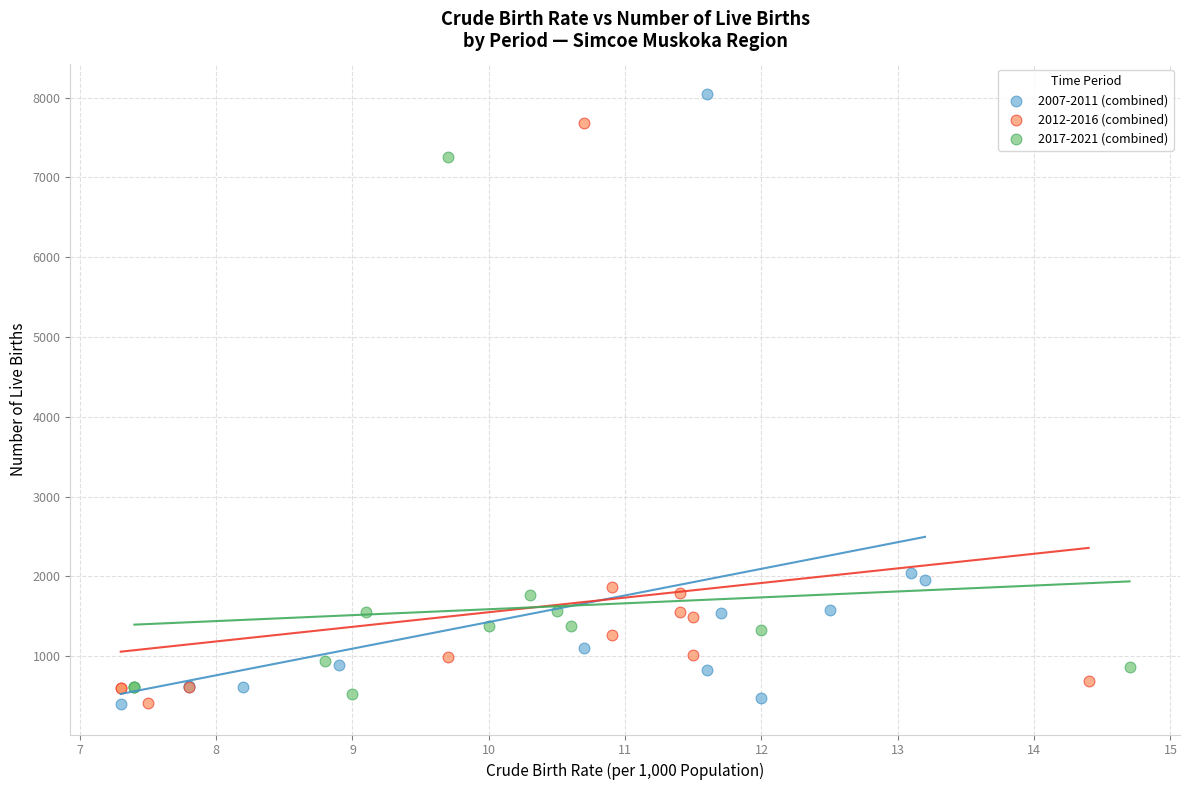

Which series has the largest Y range (max minus min)?

2007-2011 (combined)